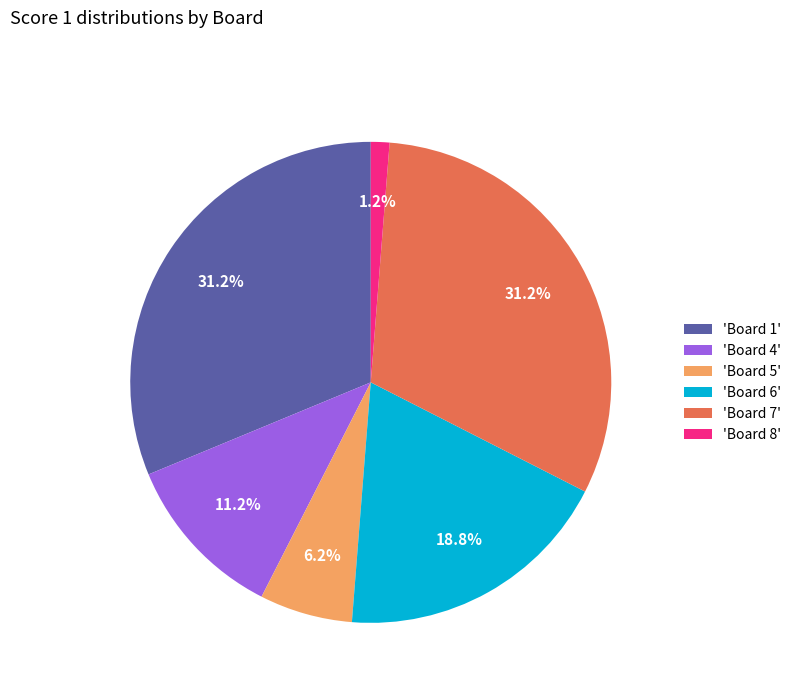

To the nearest percent, what is the difference between the largest and smallest slice percentages?

30%